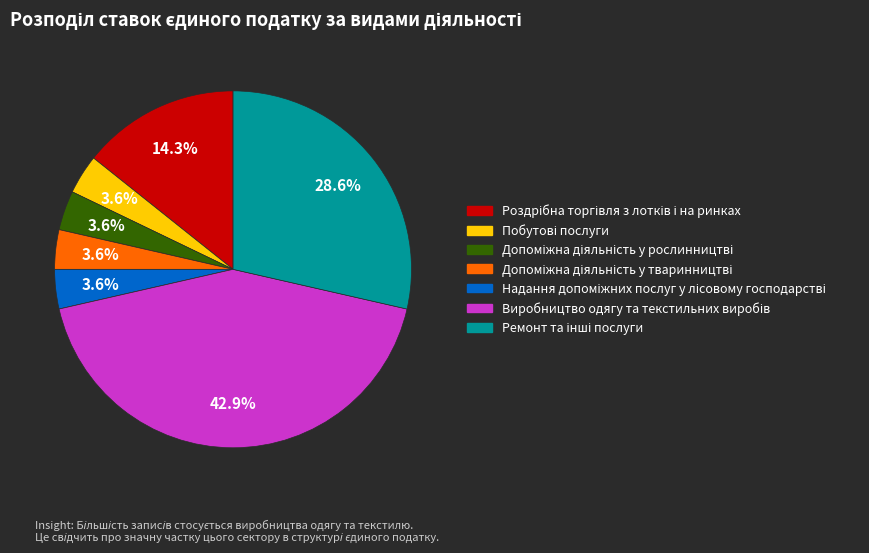

Does any single category account for the majority?

No